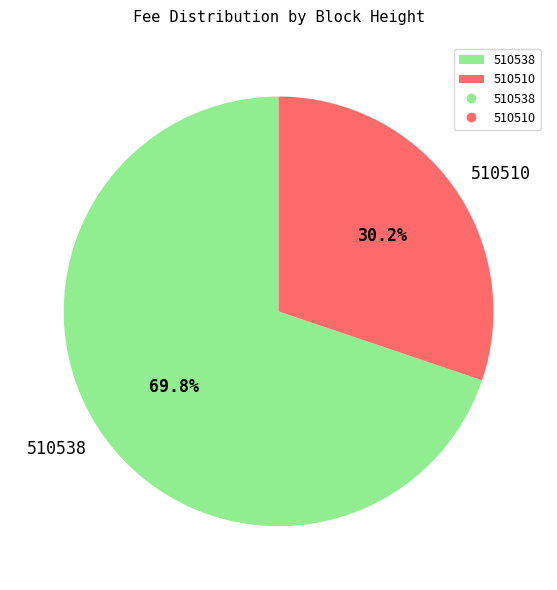

What is the total percentage of 510538 and 510510?

100.0%